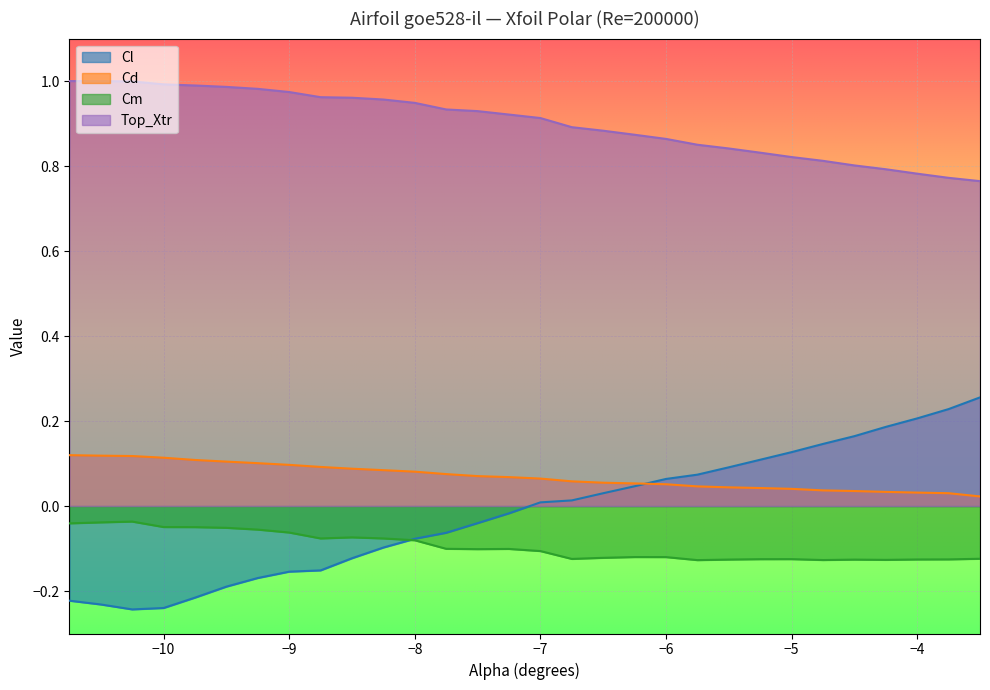

Reading right to left, what are all the values shown in this chart?

Cl: 0.3	0.2	0.2	0.2	0.2	0.1	0.1	0.1	0.1	0.1	0.1	0.0	0.0	0.0	0.0	-0.0	-0.0	-0.1	-0.1	-0.1	-0.1	-0.2	-0.2	-0.2	-0.2	-0.2	-0.2	-0.2	-0.2	-0.2
Cd: 0.0	0.0	0.0	0.0	0.0	0.0	0.0	0.0	0.0	0.0	0.1	0.1	0.1	0.1	0.1	0.1	0.1	0.1	0.1	0.1	0.1	0.1	0.1	0.1	0.1	0.1	0.1	0.1	0.1	0.1
Cm: -0.1	-0.1	-0.1	-0.1	-0.1	-0.1	-0.1	-0.1	-0.1	-0.1	-0.1	-0.1	-0.1	-0.1	-0.1	-0.1	-0.1	-0.1	-0.1	-0.1	-0.1	-0.1	-0.1	-0.1	-0.1	-0.0	-0.0	-0.0	-0.0	-0.0
Top_Xtr: 0.8	0.8	0.8	0.8	0.8	0.8	0.8	0.8	0.8	0.9	0.9	0.9	0.9	0.9	0.9	0.9	0.9	0.9	0.9	1.0	1.0	1.0	1.0	1.0	1.0	1.0	1.0	1.0	1.0	1.0